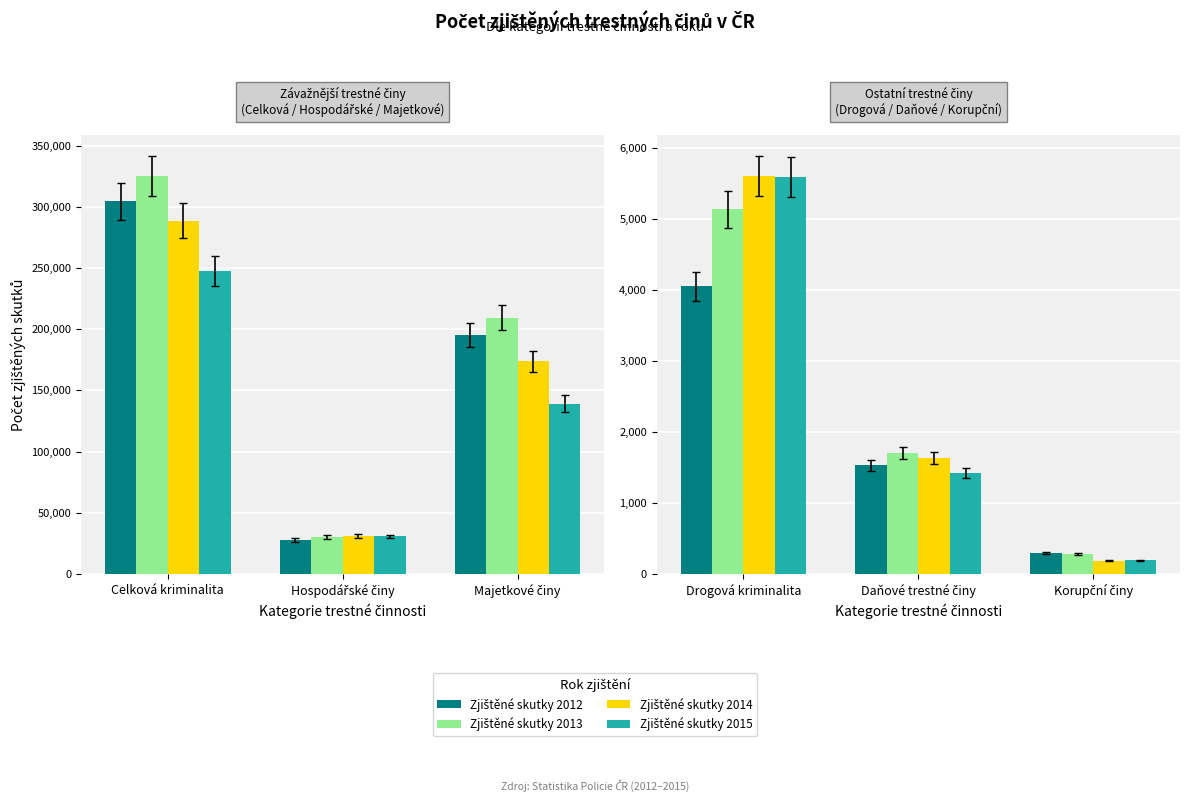

How many groups of bars are there?

3